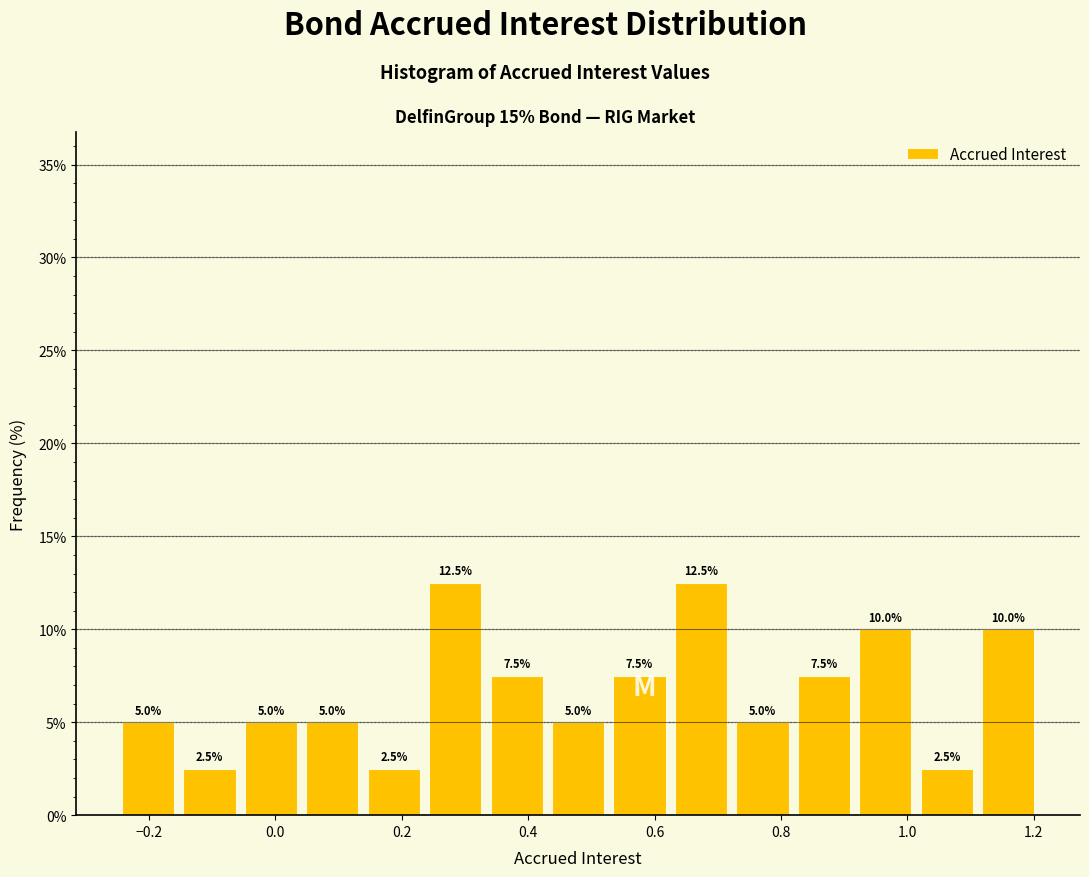

Reading left to right, transcribe this chart: for each bar, give the range it covers on the x-axis and its height. The bar edges are not printed on the chart, so give them approximately, as read against the axis.

-0.24 to -0.16: 5.0
-0.16 to -0.06: 2.5
-0.06 to 0.04: 5.0
0.04 to 0.14: 5.0
0.14 to 0.24: 2.5
0.24 to 0.34: 12.5
0.34 to 0.44: 7.5
0.44 to 0.52: 5.0
0.52 to 0.62: 7.5
0.62 to 0.72: 12.5
0.72 to 0.82: 5.0
0.82 to 0.92: 7.5
0.92 to 1.02: 10.0
1.02 to 1.12: 2.5
1.12 to 1.20: 10.0